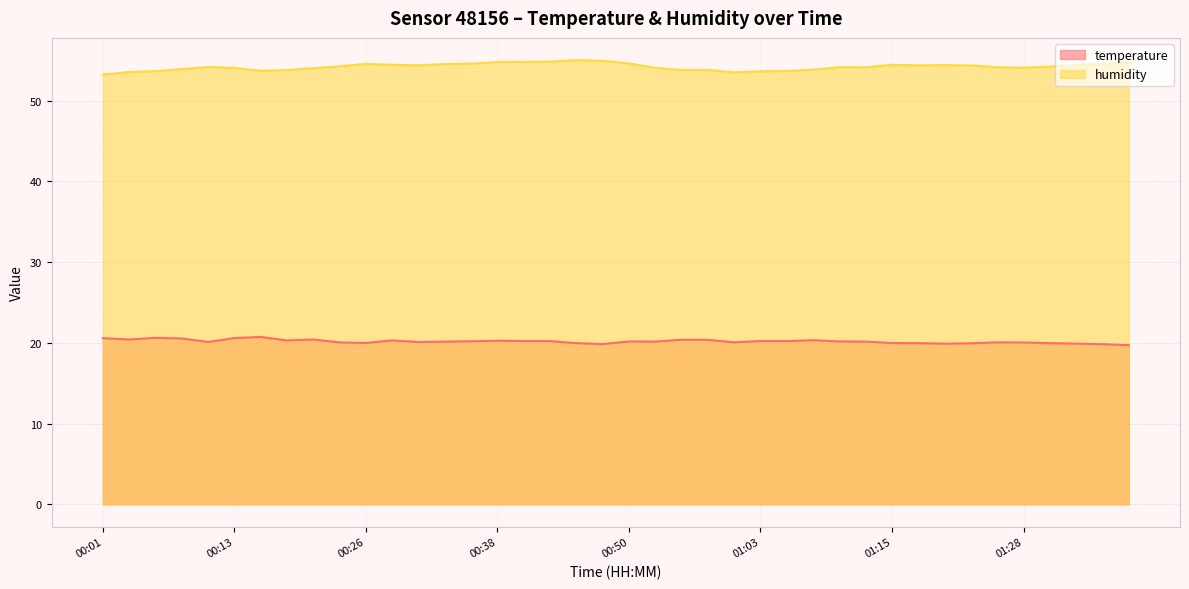

Is it true that temperature equals 20.4 at 00:58?

True